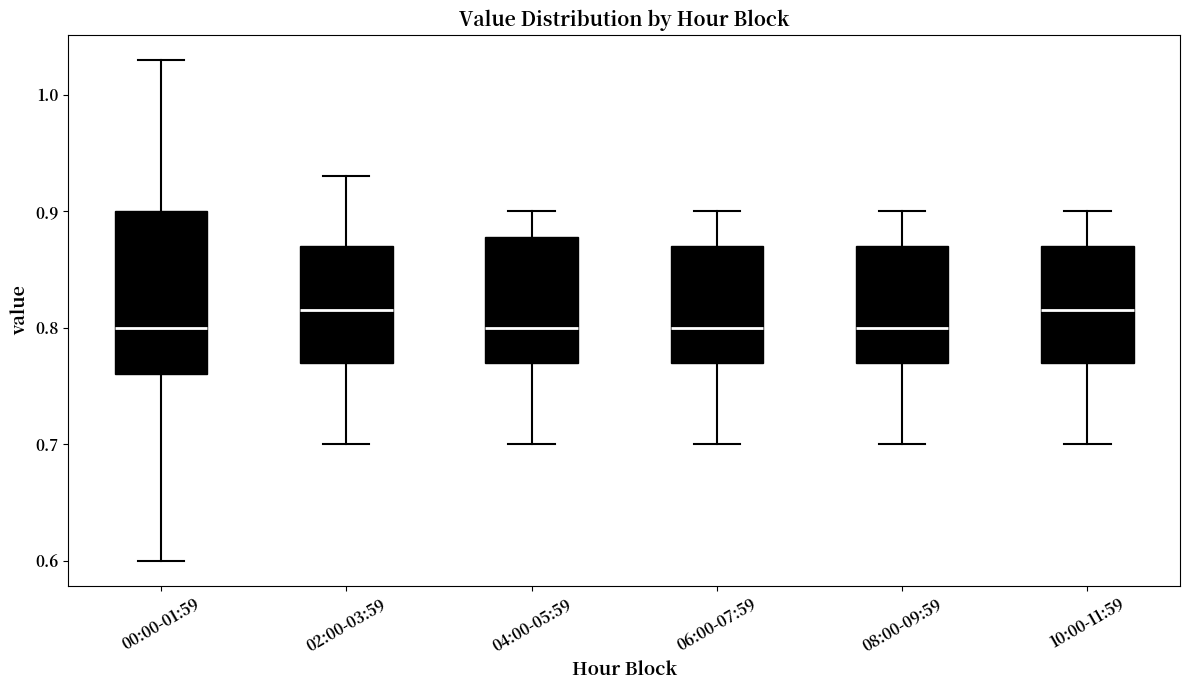

Which box is the tallest, from its lower edge to its upper edge?

00:00-01:59